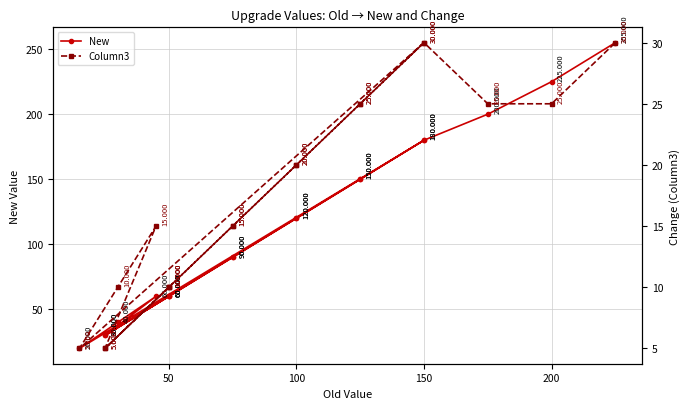

How many values in the New series exceed 90?

9